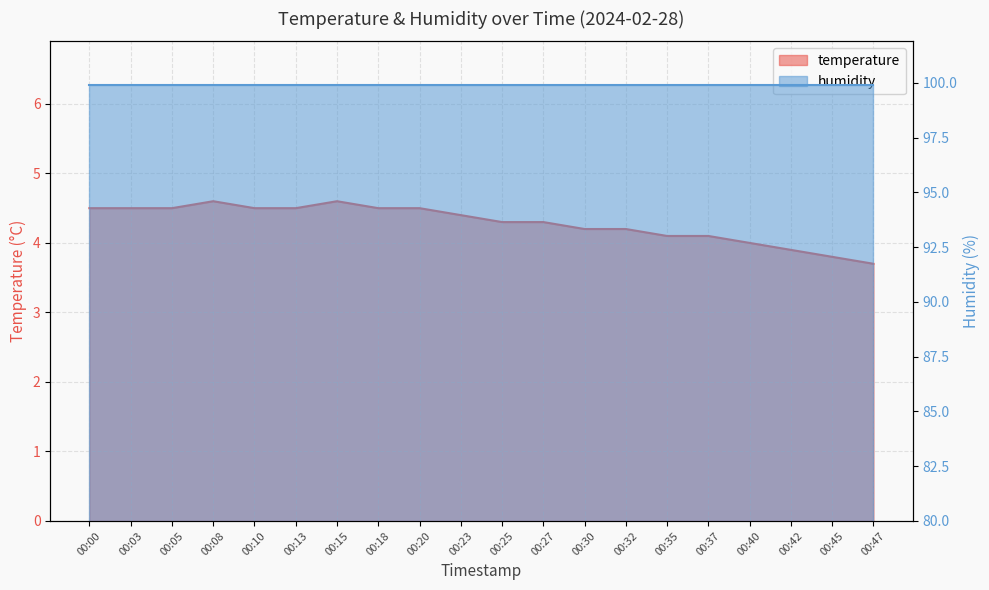

What is the approximate value at 00:10?

4.5